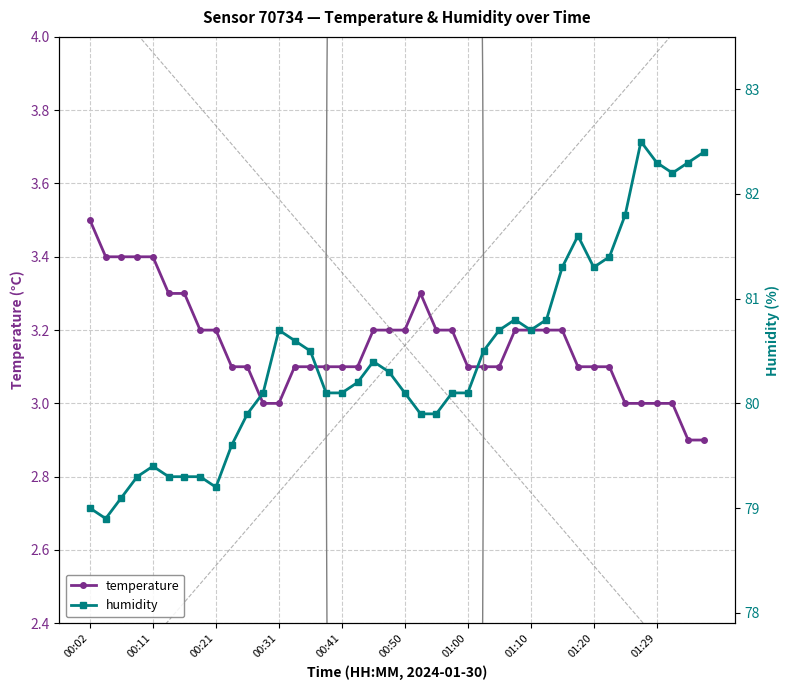

How many values in the humidity series are below 80?

13